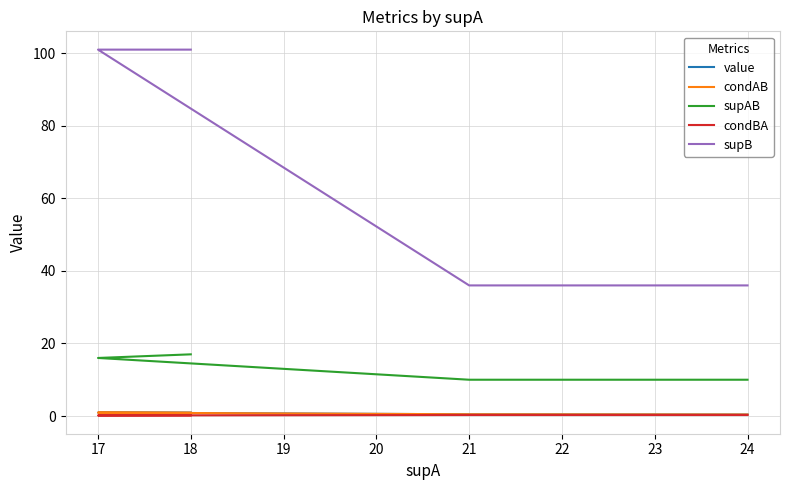

How many condBA values are between 0 and 1?

6